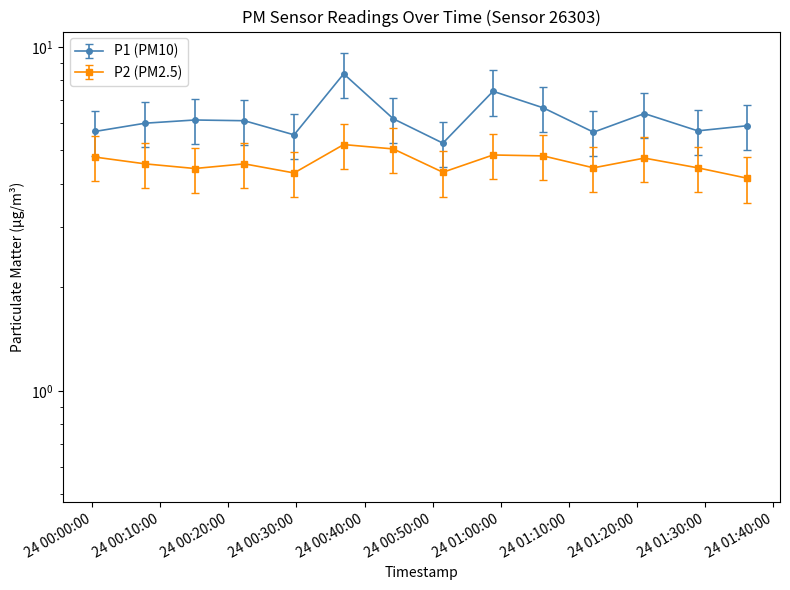

What is the value of the P2 point at the 1st from the left?

4.8